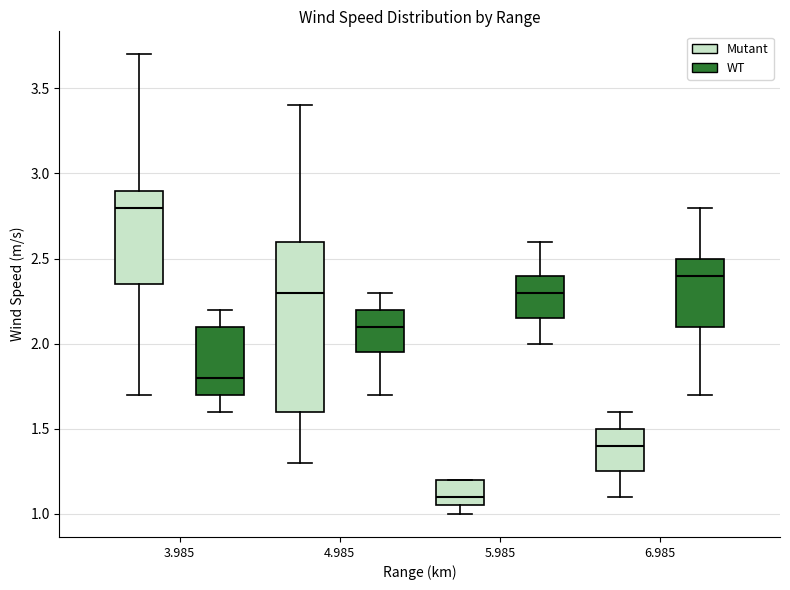

Which box's median line is the highest?

3.985 (Mutant)